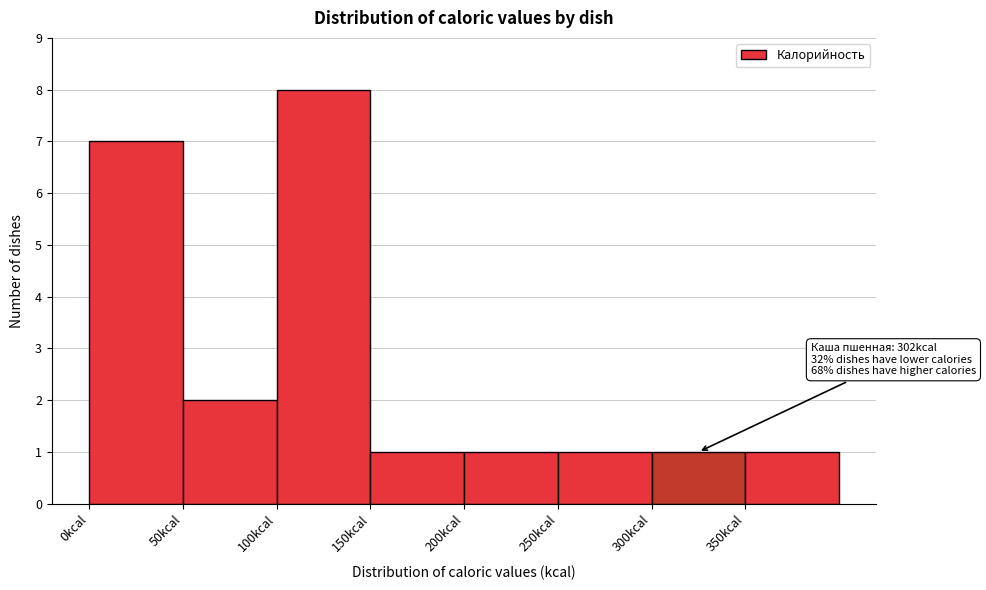

Which range on the x-axis has the tallest bar?

100 to 150